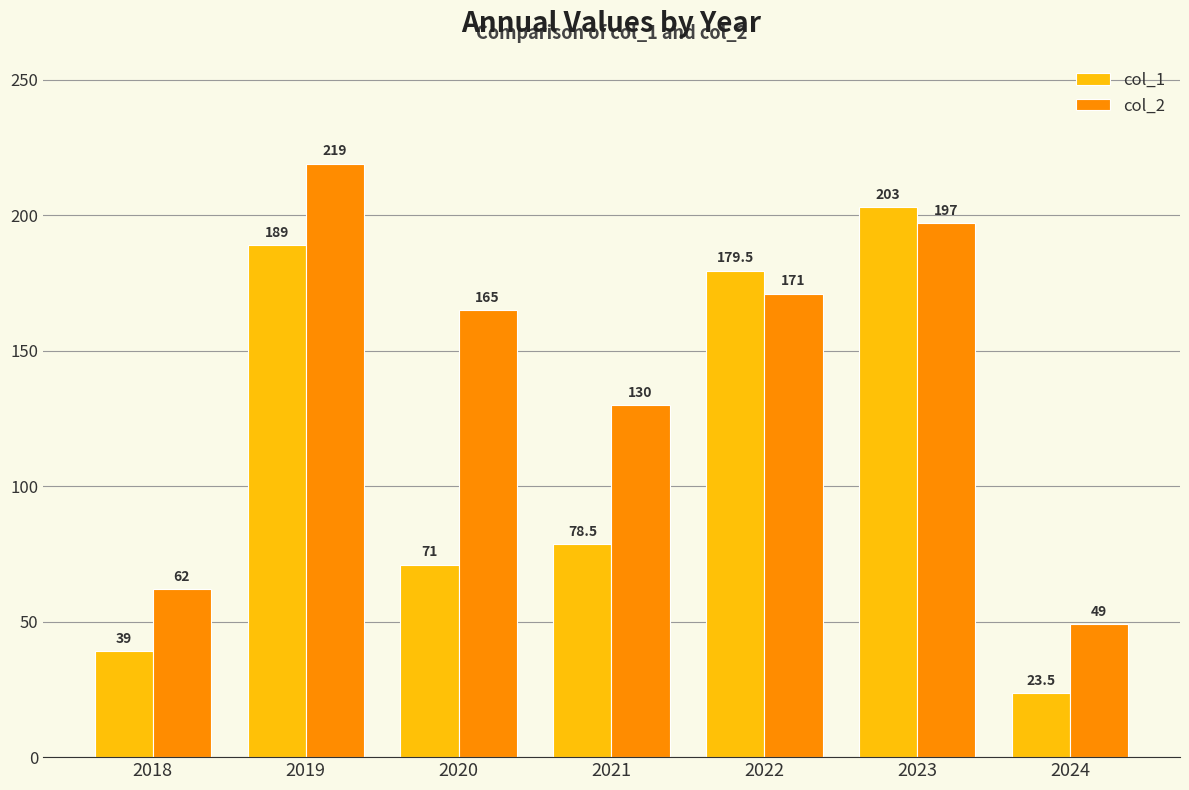

At which category is the sum across all series the highest?

2019